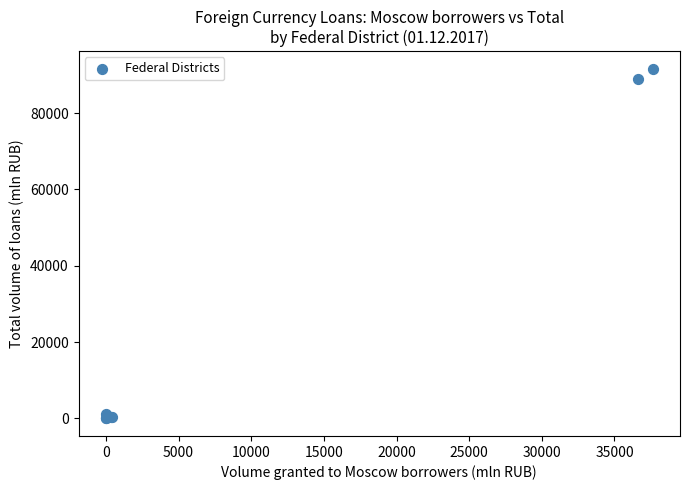

What Y value in the scatter plot is closest to 45803?

88855